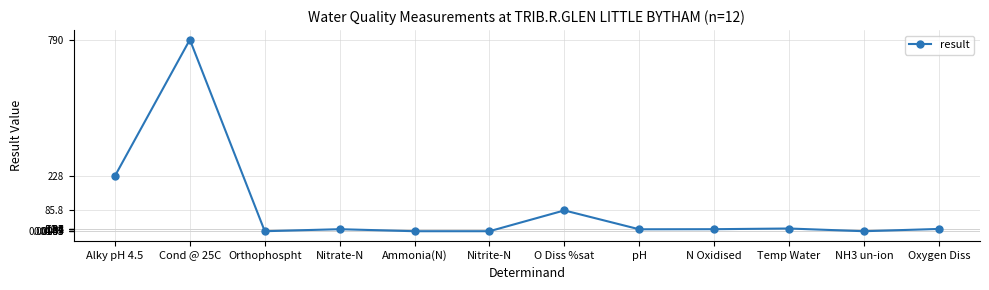

Which has a higher value, Ammonia(N) or Oxygen Diss?

Oxygen Diss